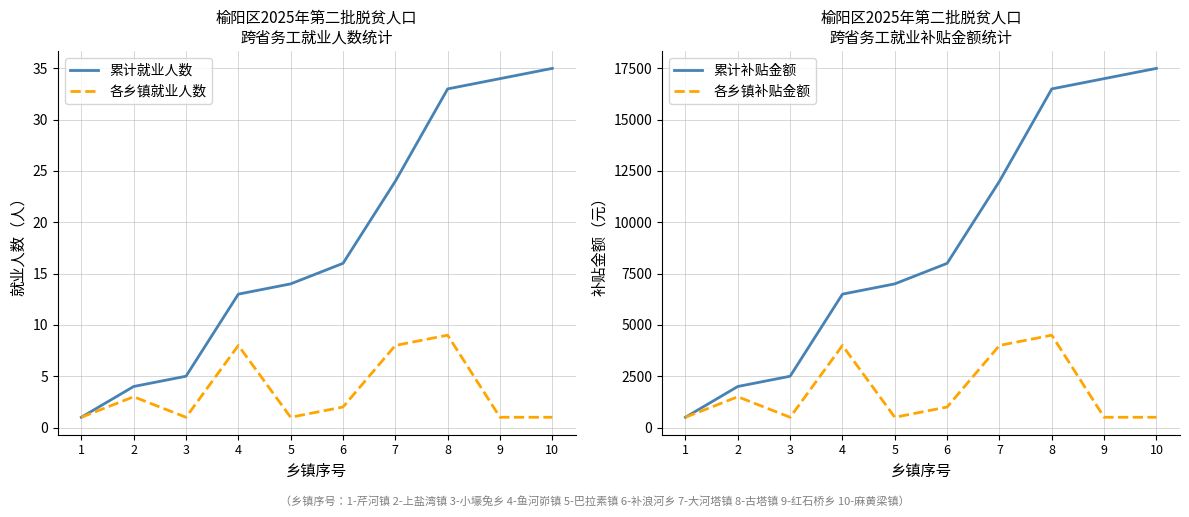

Reading left to right, transcribe all the data shown in this chart.

累计就业人数: 1	4	5	13	14	16	24	33	34	35
各乡镇就业人数: 1	3	1	8	1	2	8	9	1	1
累计补贴金额: 500	2000	2500	6500	7000	8000	12000	16500	17000	17500
各乡镇补贴金额: 500	1500	500	4000	500	1000	4000	4500	500	500